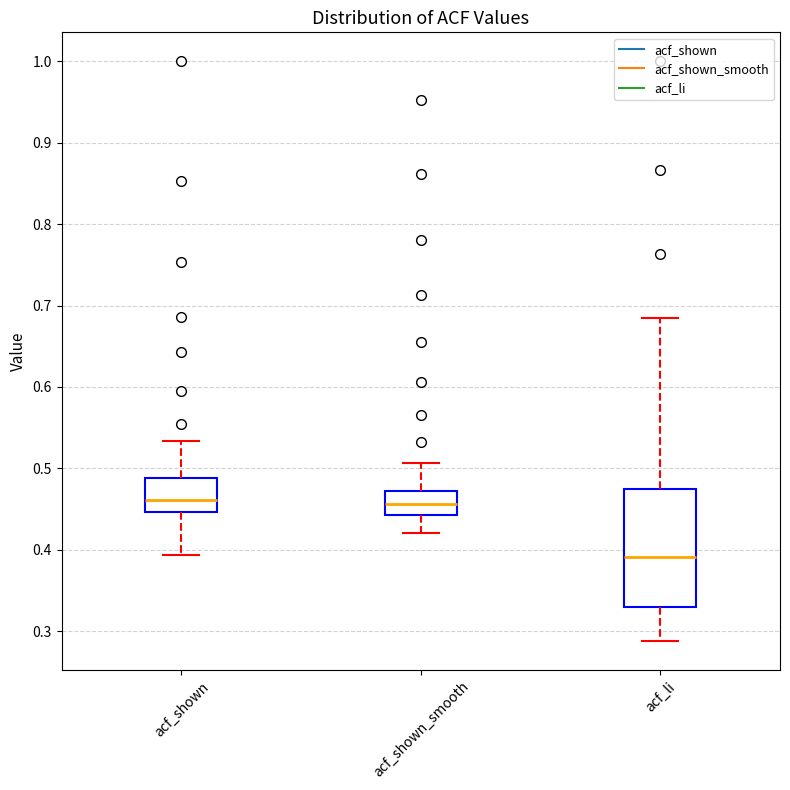

Reading left to right, transcribe this box plot: for each box, give where its median line is, the range the box spans, and where its two whiskers end, as read against the y-axis. The values are not printed on the chart, so give them approximately, as read against the axis.

acf_shown: median 0.46, box 0.45 to 0.49, whiskers 0.39 to 0.53
acf_shown_smooth: median 0.46, box 0.44 to 0.47, whiskers 0.42 to 0.51
acf_li: median 0.39, box 0.33 to 0.47, whiskers 0.29 to 0.69